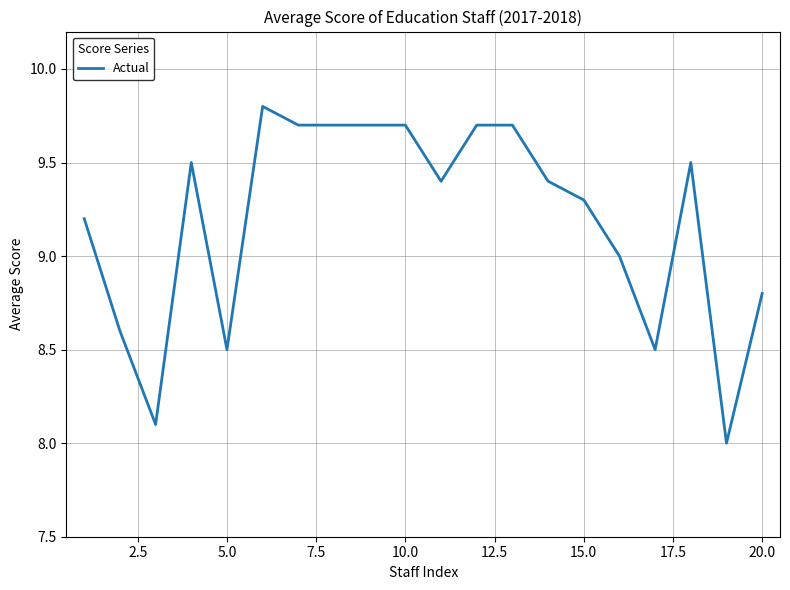

What is the maximum value shown in the chart?

9.8